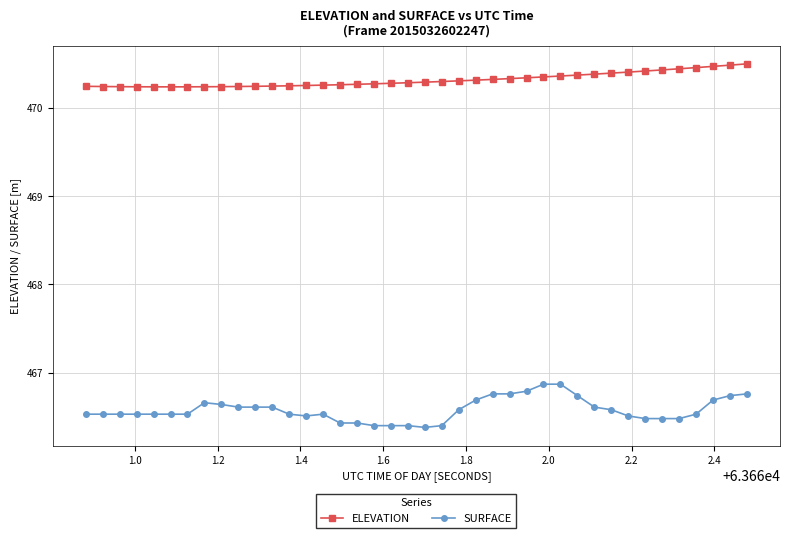

How many ELEVATION values are between 470 and 471?

40